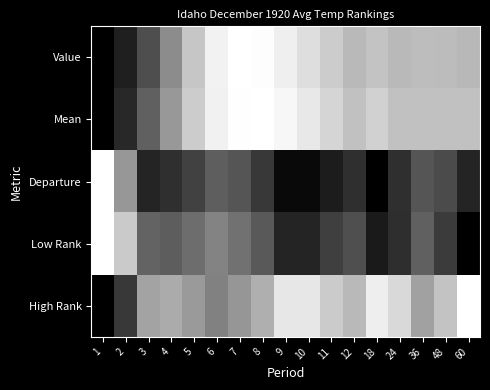

Reading left to right, list all the values displayed in this chart.

Value: 1=0.0	2=0.1	3=0.3	4=0.5	5=0.8	6=0.9	7=1.0	8=1.0	9=0.9	10=0.9	11=0.8	12=0.7	18=0.8	24=0.7	36=0.7	48=0.7	60=0.7
Mean: 1=0.0	2=0.2	3=0.4	4=0.6	5=0.8	6=0.9	7=1.0	8=1.0	9=1.0	10=0.9	11=0.8	12=0.8	18=0.8	24=0.8	36=0.8	48=0.8	60=0.8
Departure: 1=1.0	2=0.6	3=0.1	4=0.2	5=0.3	6=0.4	7=0.3	8=0.2	9=0.0	10=0.0	11=0.1	12=0.2	18=0.0	24=0.2	36=0.3	48=0.3	60=0.1
Low Rank: 1=1.0	2=0.8	3=0.4	4=0.4	5=0.4	6=0.5	7=0.4	8=0.4	9=0.1	10=0.1	11=0.2	12=0.3	18=0.1	24=0.2	36=0.4	48=0.2	60=0.0
High Rank: 1=0.0	2=0.2	3=0.6	4=0.7	5=0.6	6=0.5	7=0.6	8=0.7	9=0.9	10=0.9	11=0.8	12=0.7	18=0.9	24=0.8	36=0.6	48=0.8	60=1.0